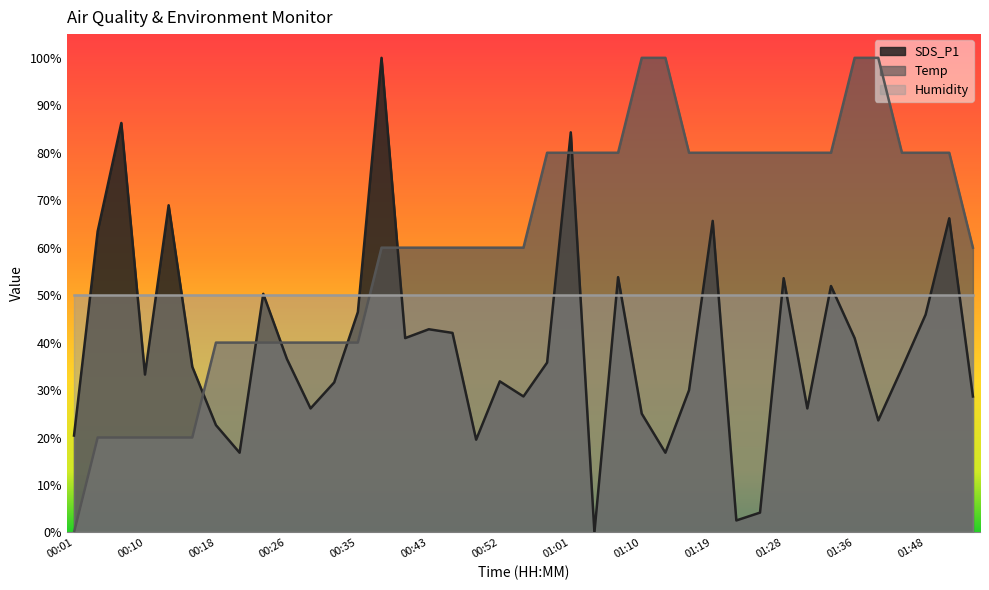

List the labels in order of Temp value, largest first.

01:10, 01:13, 01:36, 01:42, 00:58, 01:01, 01:04, 01:07, 01:15, 01:19, 01:22, 01:25, 01:28, 01:30, 01:33, 01:45, 01:48, 01:51, 00:38, 00:41, 00:43, 00:46, 00:49, 00:52, 00:56, 01:53, 00:18, 00:21, 00:24, 00:26, 00:29, 00:32, 00:35, 00:04, 00:07, 00:10, 00:12, 00:15, 00:01